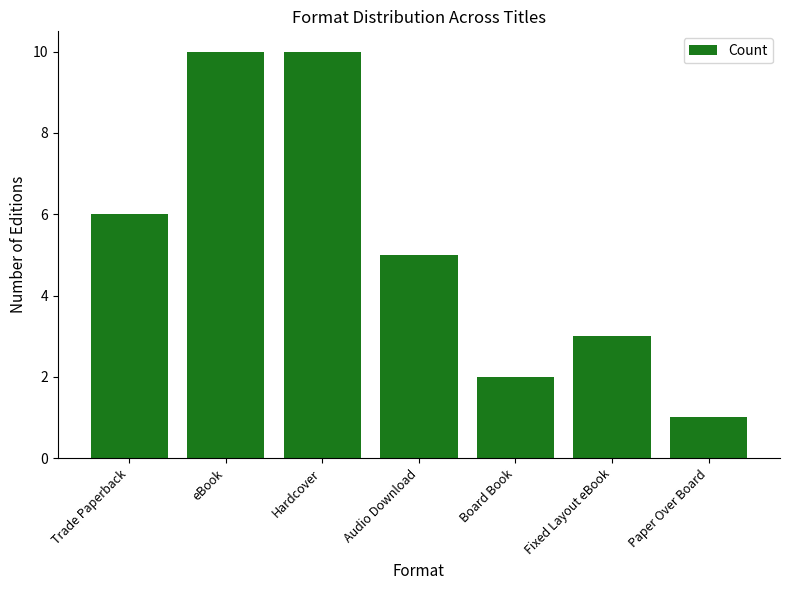

What is the average value?

5